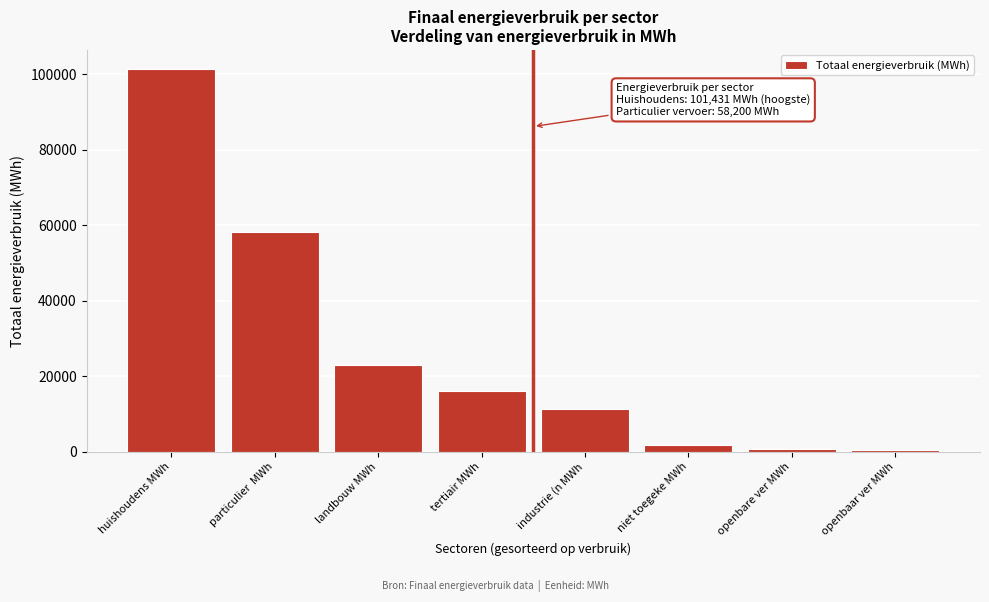

What is the label of the 7th bar from the right?

particulier  MWh